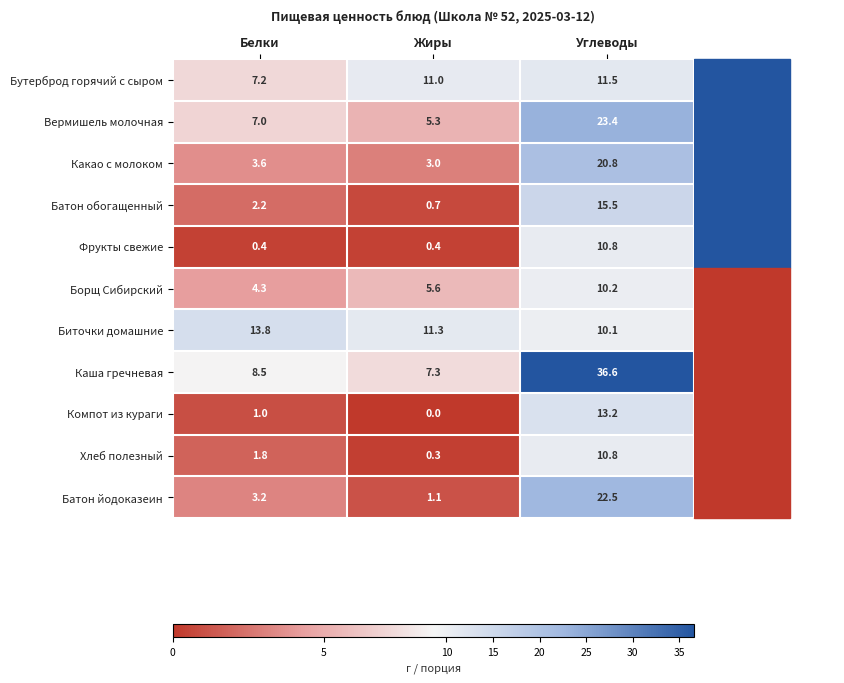

Which category has the highest value across all series?

Углеводы